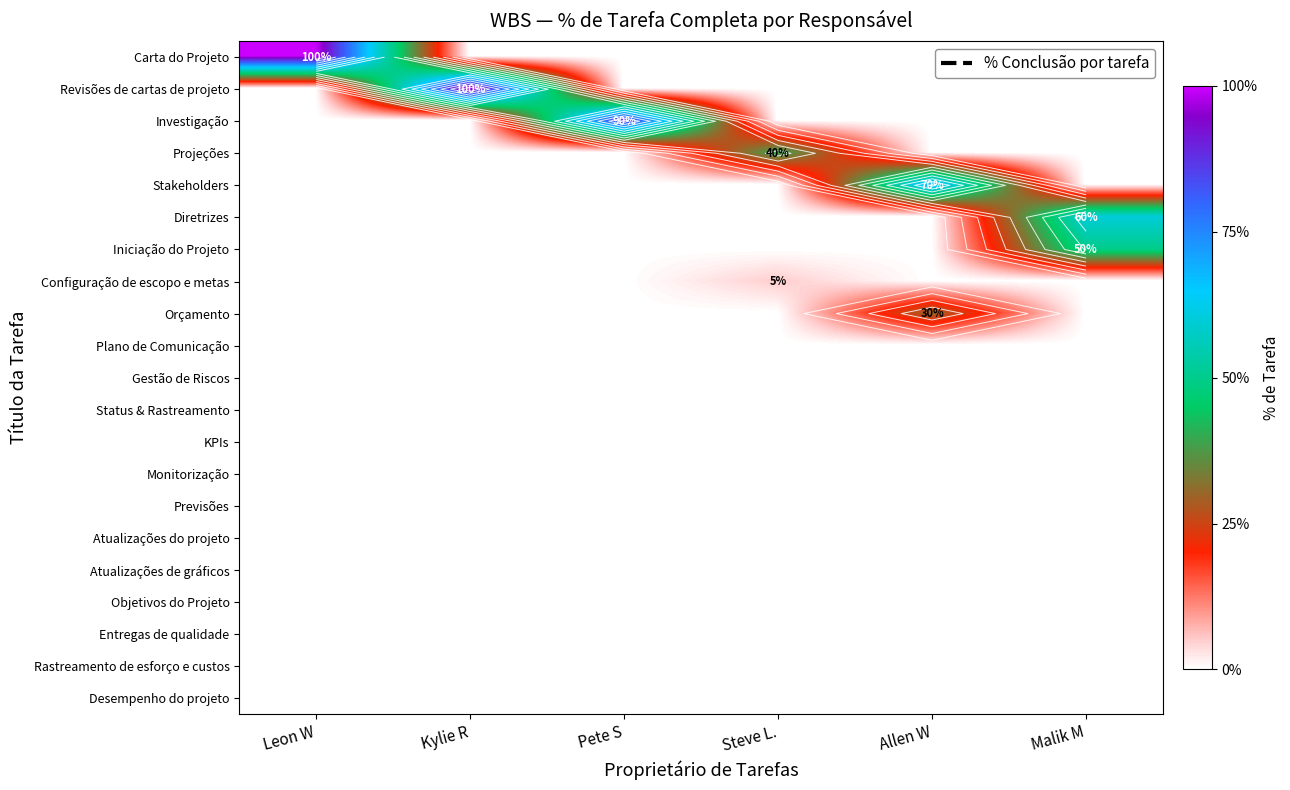

Which label corresponds to the largest value in the chart?

Leon W